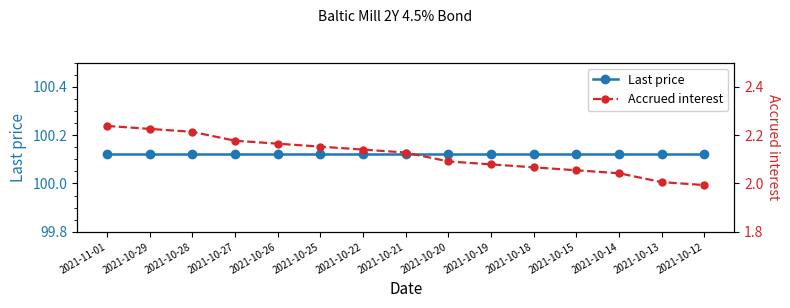

Rank the categories by Last price value from lowest to highest.

2021-11-01, 2021-10-29, 2021-10-28, 2021-10-27, 2021-10-26, 2021-10-25, 2021-10-22, 2021-10-21, 2021-10-20, 2021-10-19, 2021-10-18, 2021-10-15, 2021-10-14, 2021-10-13, 2021-10-12